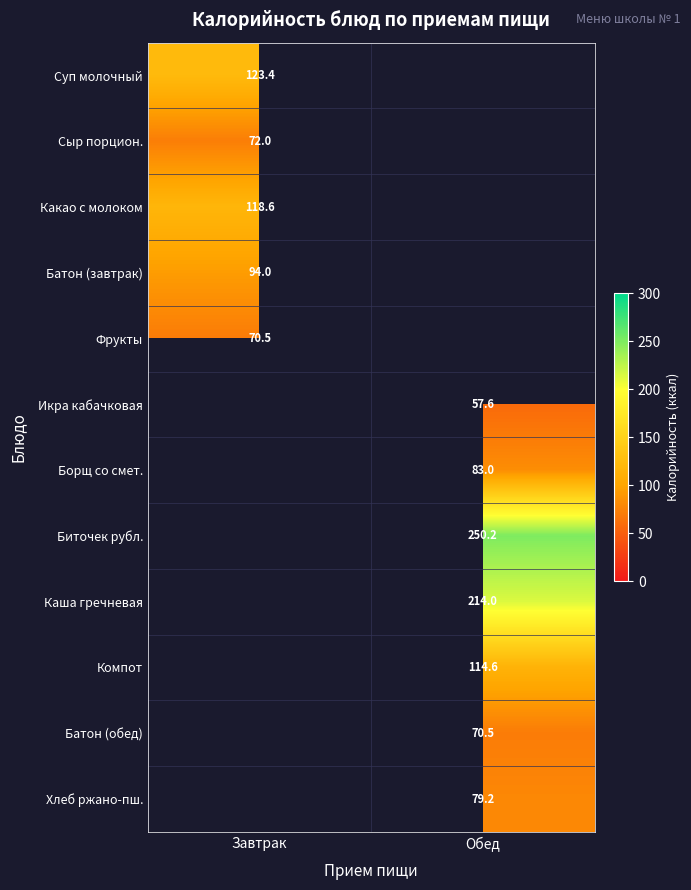

Is the value of Батон (завтрак) at Завтрак greater than the value of Суп молочный at Завтрак?

No